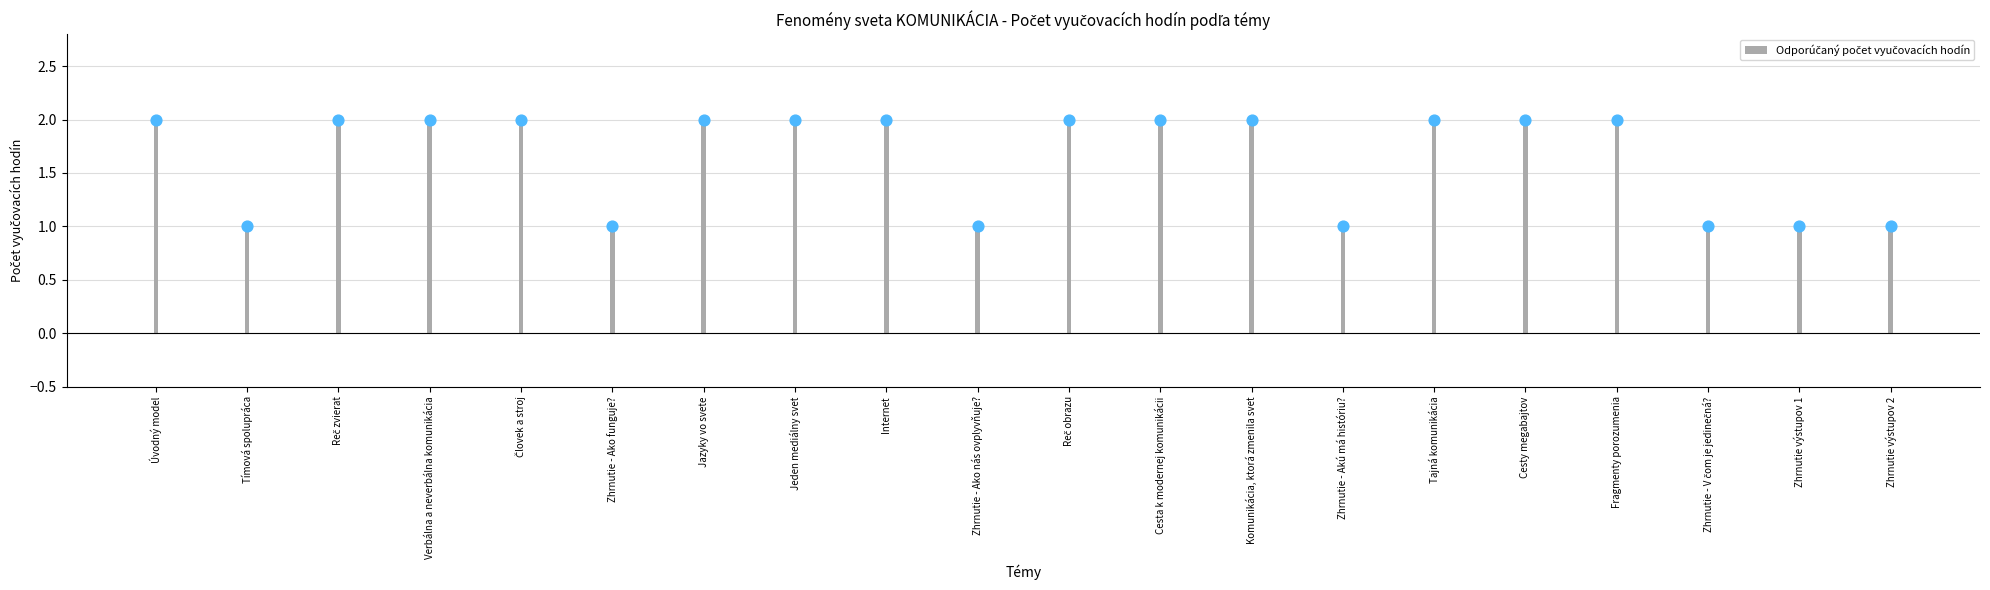

Between Úvodný model and Cesty megabajtov, which is larger?

Úvodný model